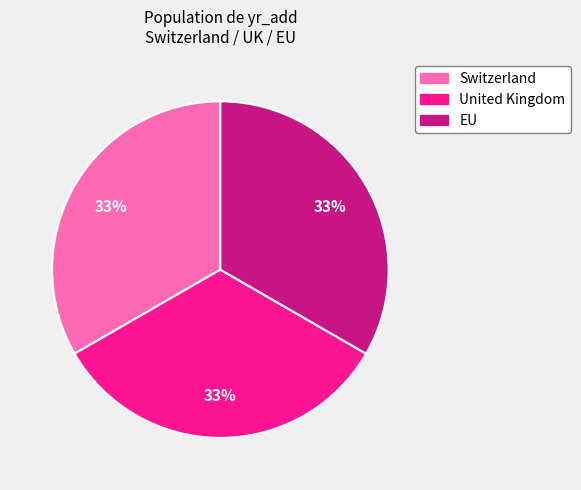

How many slices are in this pie chart?

3